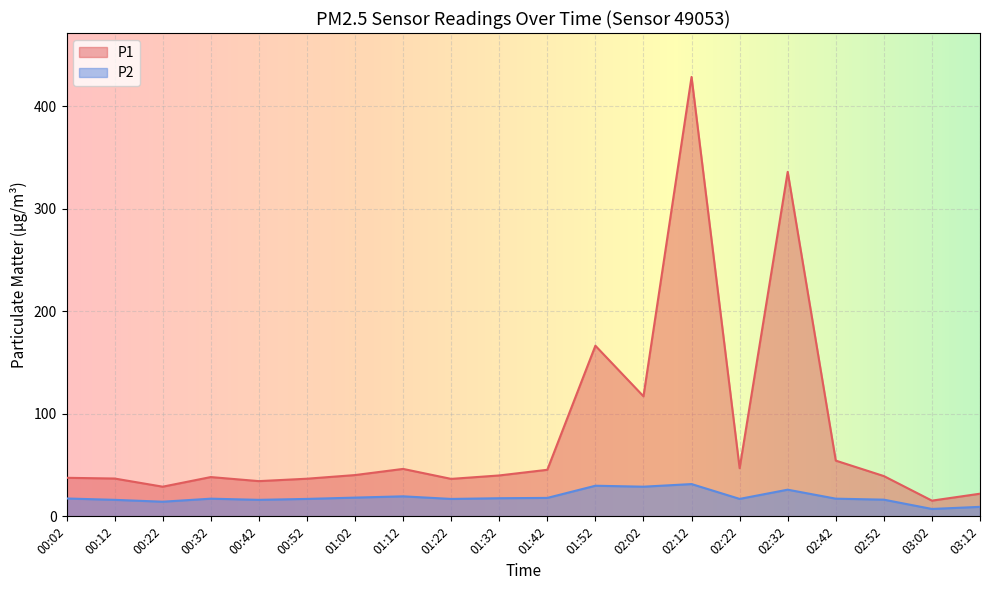

Where is P2 nearest to the value 19?

01:12